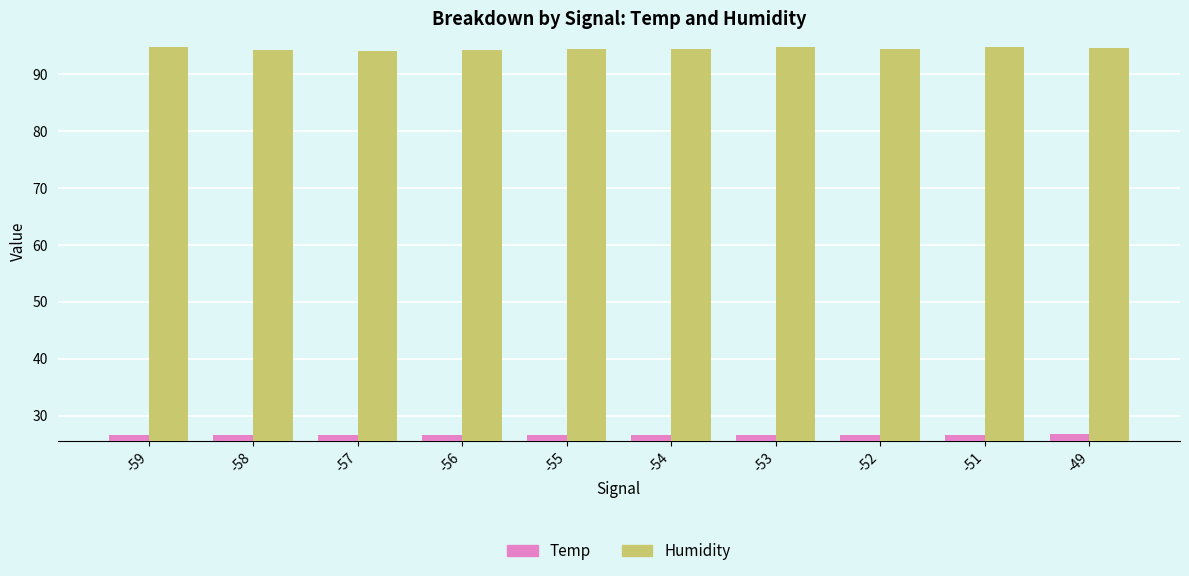

Count the number of categories in the chart.

10